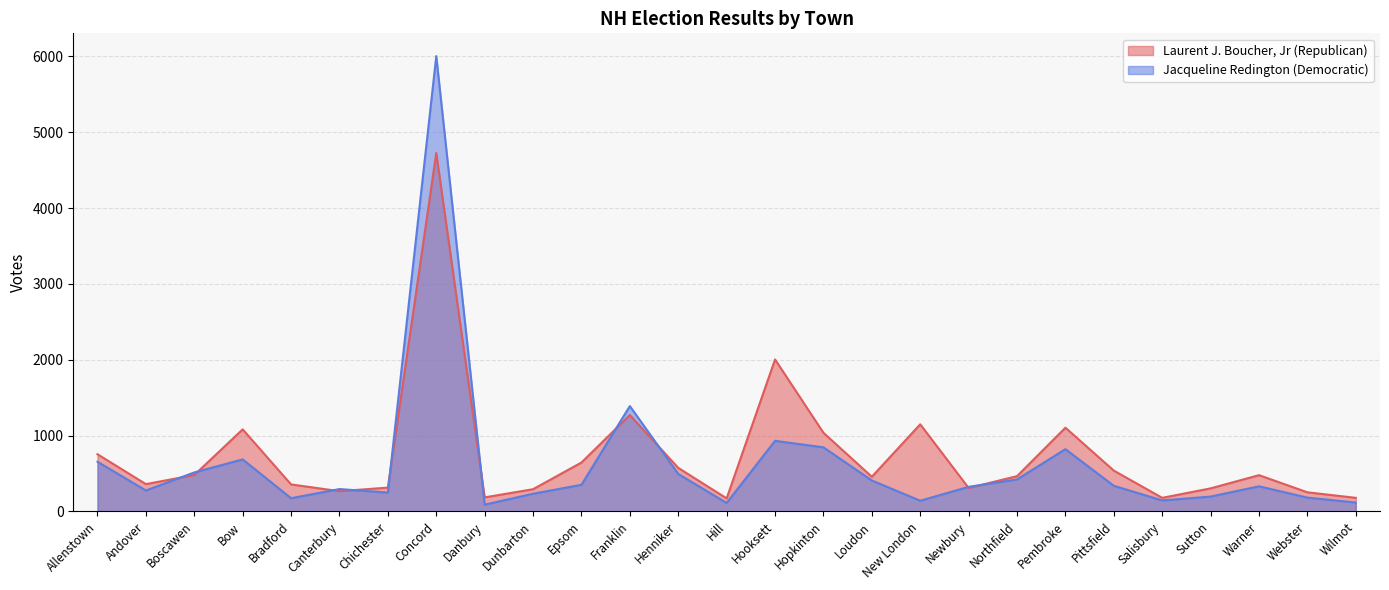

In Laurent J. Boucher, Jr (Republican), how many points are lower than both neighbors (excluding endpoints)?

7